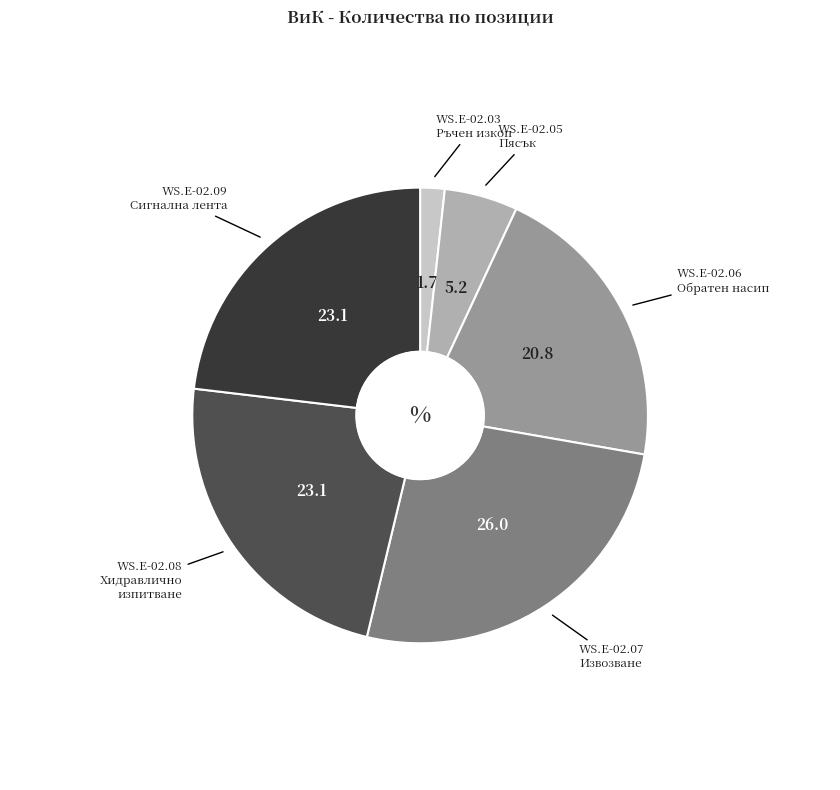

Does any single category account for the majority?

No